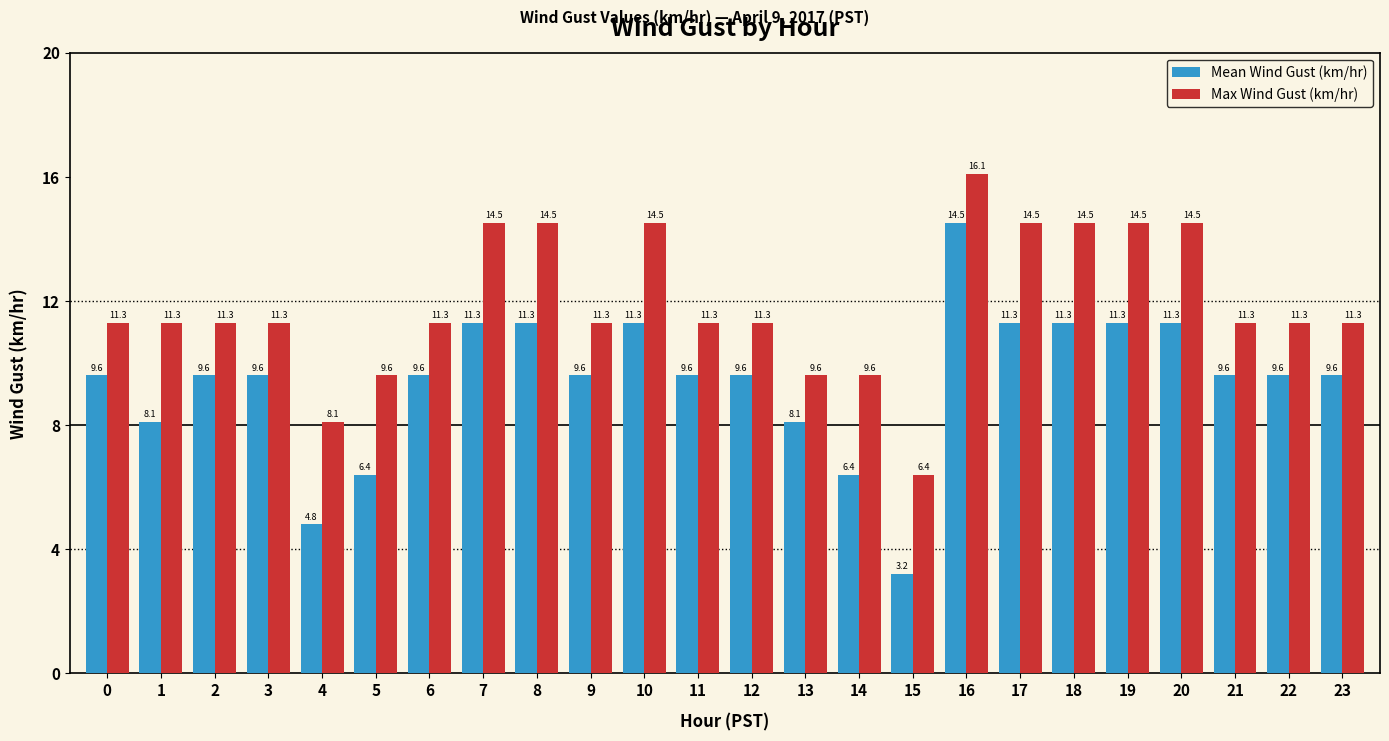

What is the difference between the second highest and minimum values in the Max Wind Gust (km/hr) series?

8.1